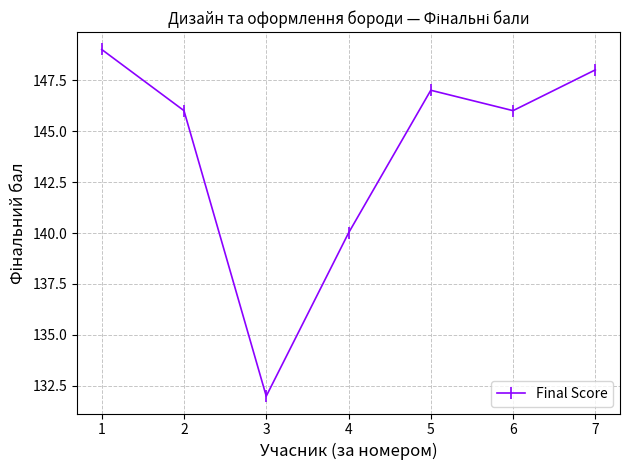

True or false: the data shows 132 at 3.

True